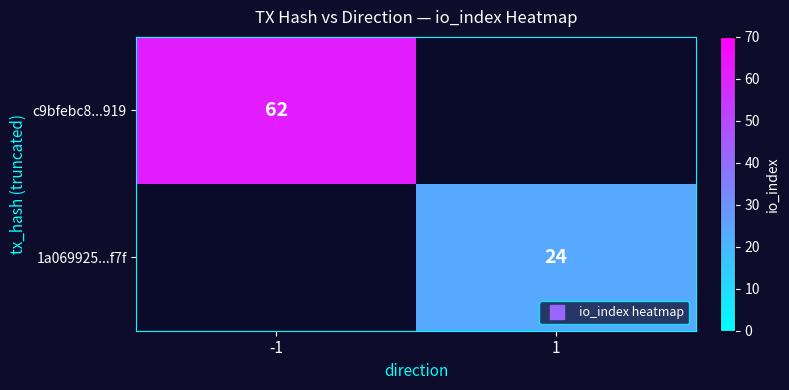

Is the value of 1a069925...f7f at 1 greater than the value of c9bfebc8...919 at -1?

No